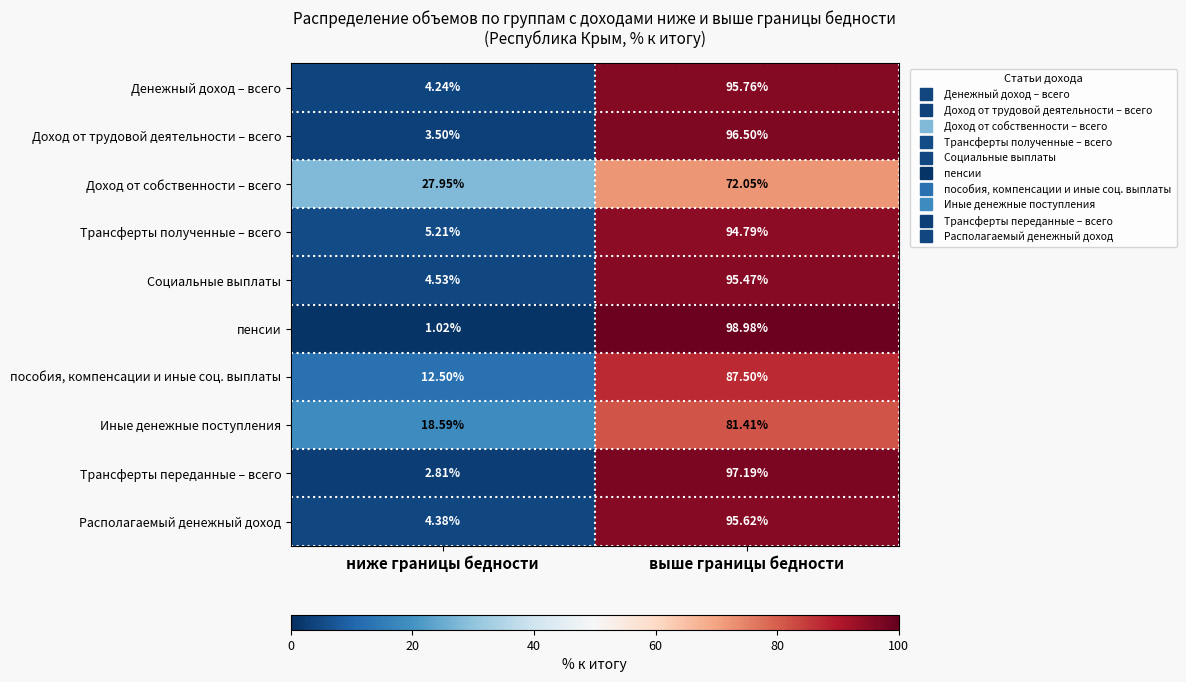

At which category is the sum across all series the highest?

выше границы бедности